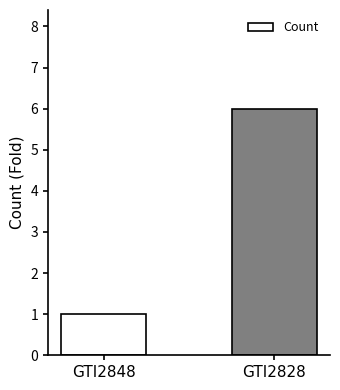

Is it true that the value at GTI2828 is 9?

False